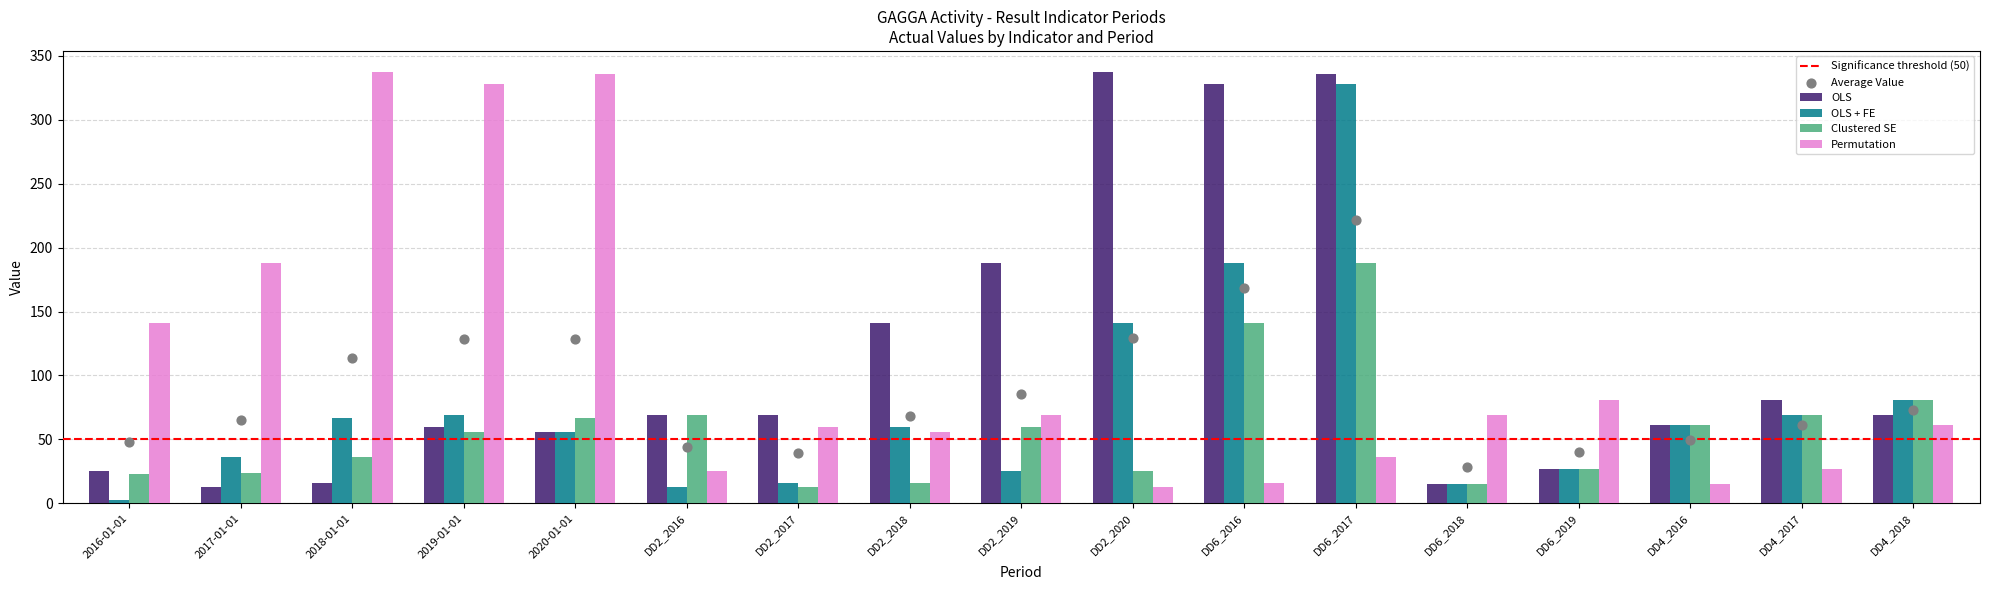

Which series contains the highest Y value?

OLS